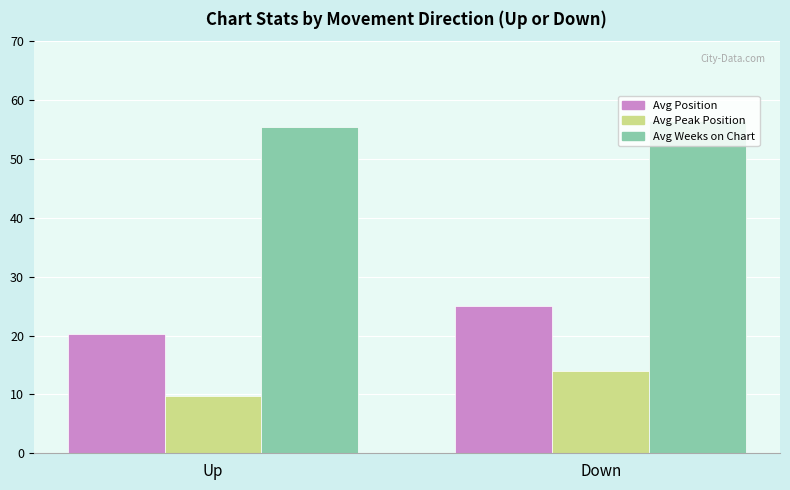

What is the total value across all series at Up?

85.4